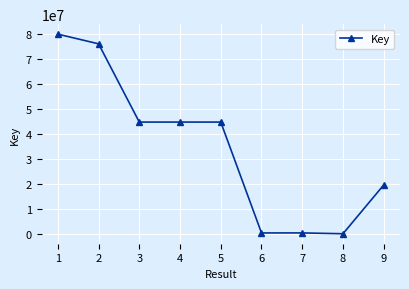

How many data points does each series have?

9